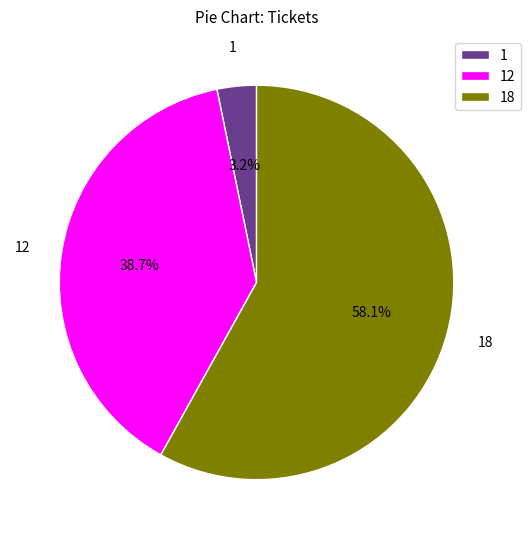

How much of the chart is everything except 1?

96.8%